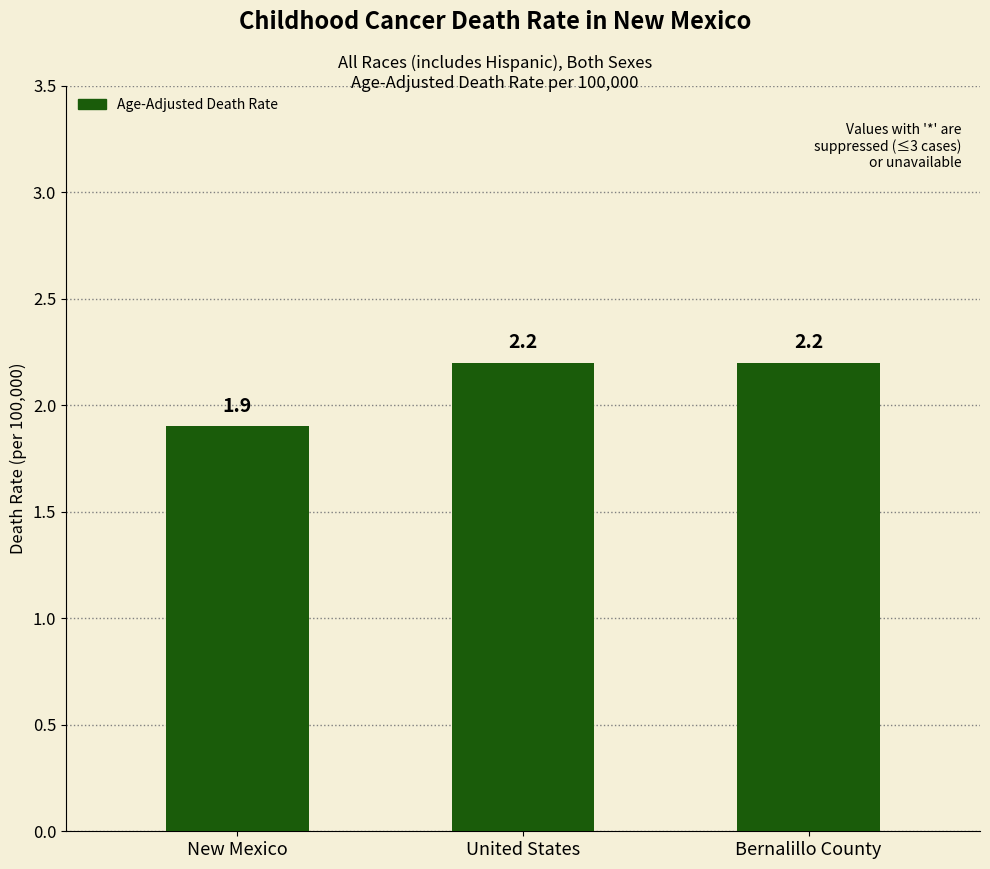

How many bars are there in total?

3